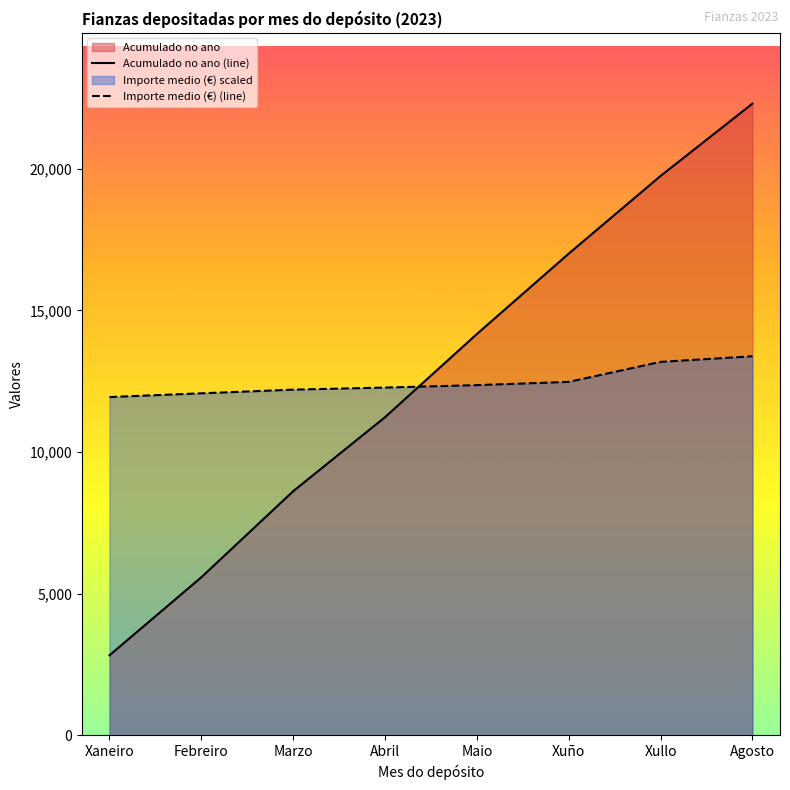

The value of Importe medio (€) (line) at Febreiro is 12072.1. True or false?

True